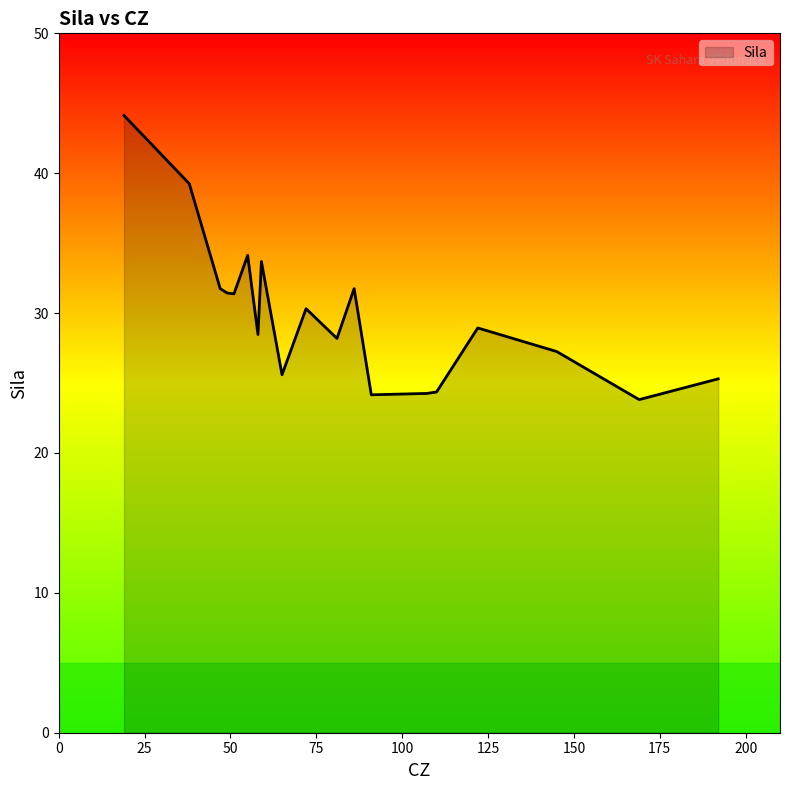

What is the sum of all values?

592.4